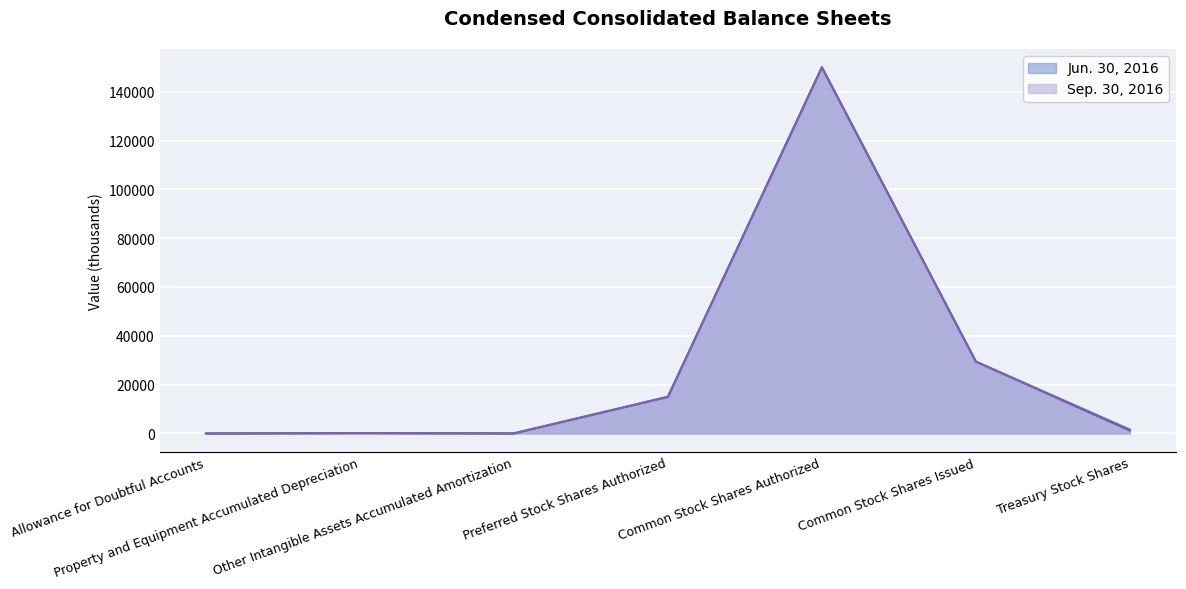

Which category has the highest value in the Sep. 30, 2016 series?

Common Stock Shares Authorized